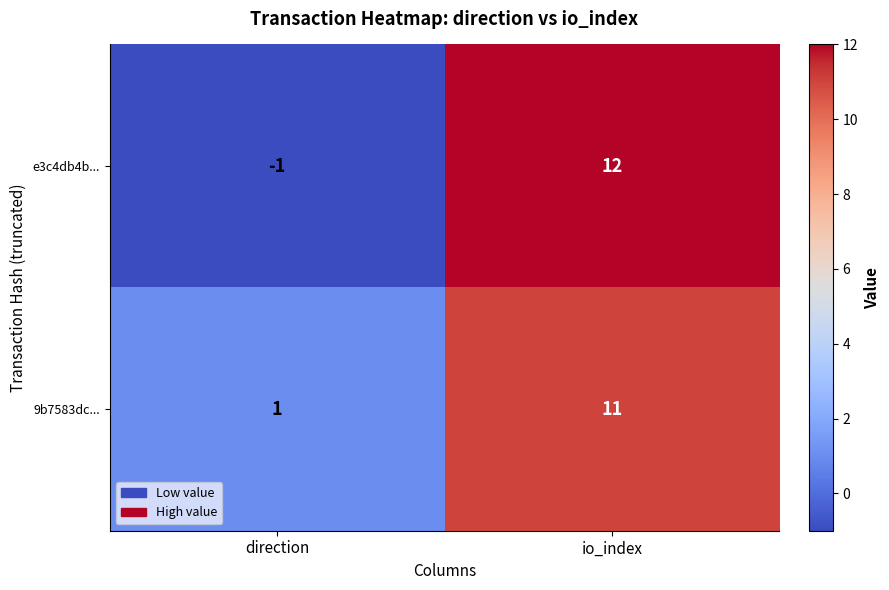

List the series in order of their peak value, highest first.

e3c4db4b..., 9b7583dc...